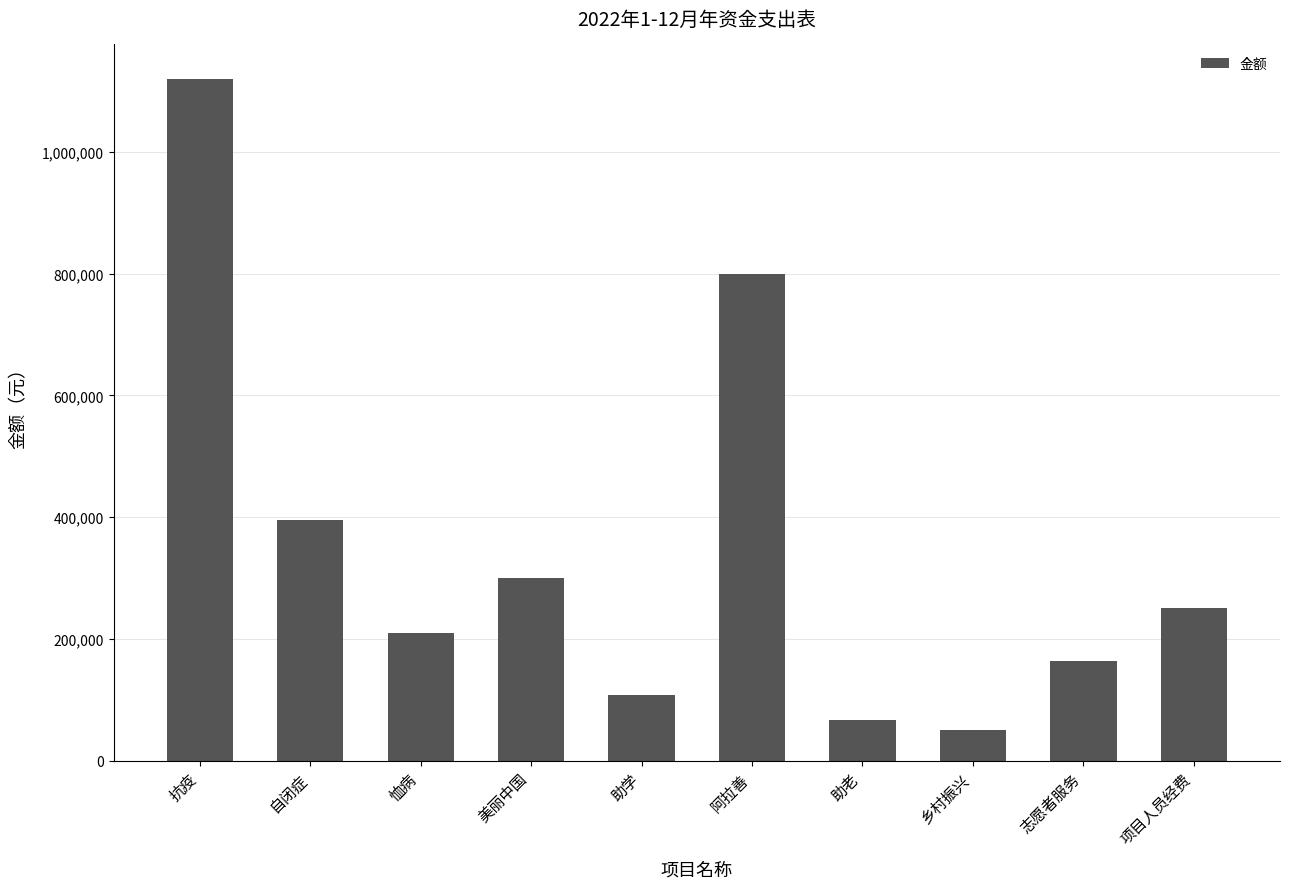

What is the maximum value shown in the chart?

1120169.0